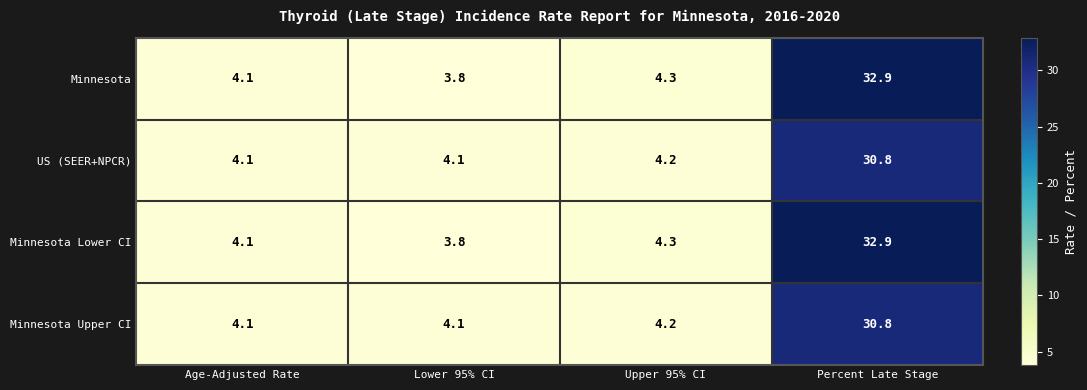

What is the difference between the maximum and second lowest values in the Minnesota Upper CI series?

26.7